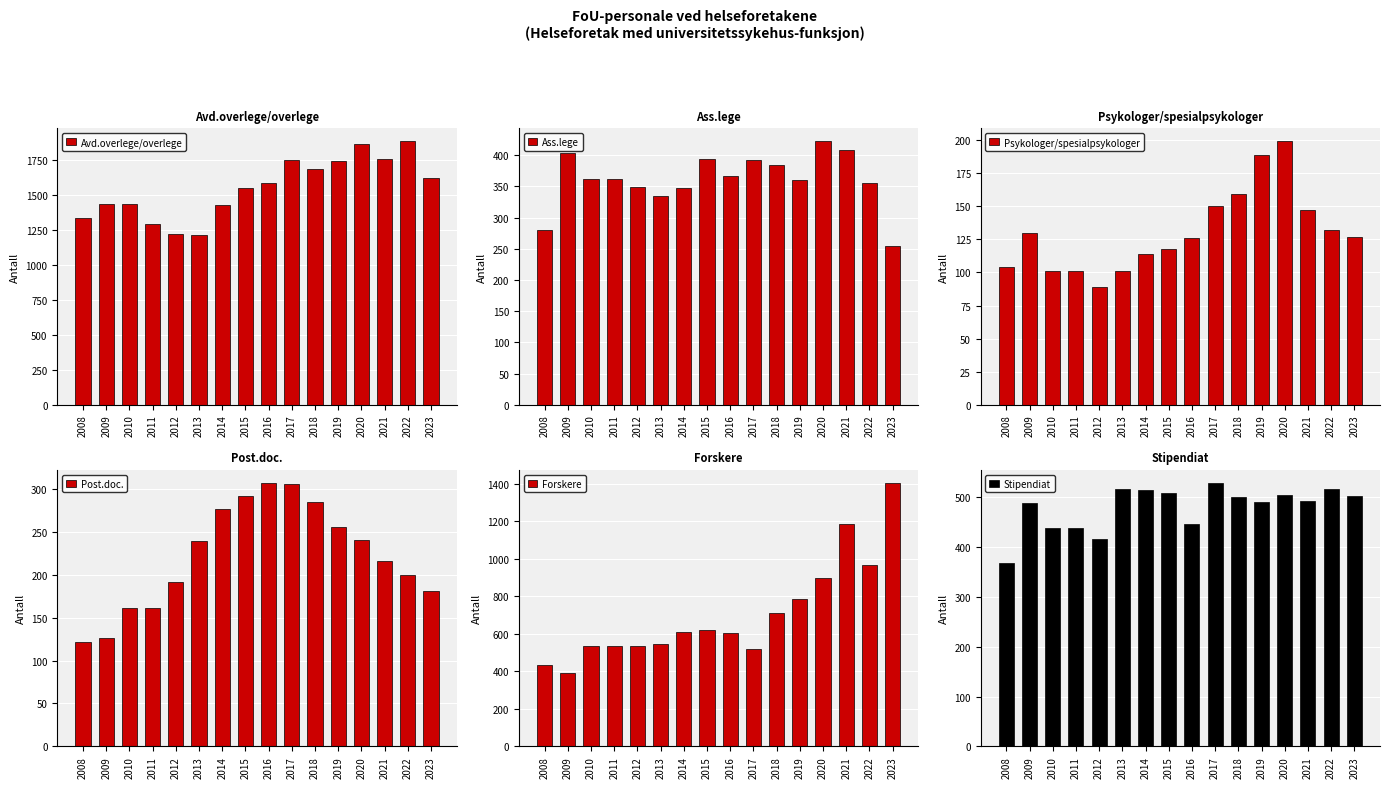

Between 2012 and 2019, which series saw the biggest shift?

Avd.overlege/overlege